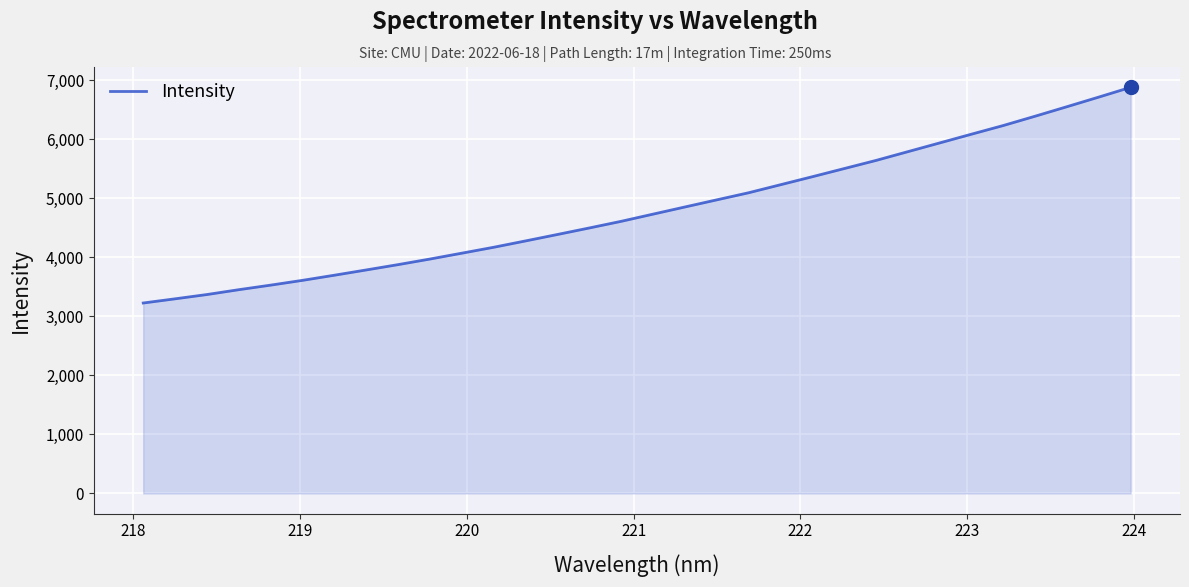

What is the difference between the maximum and minimum values?

3652.0